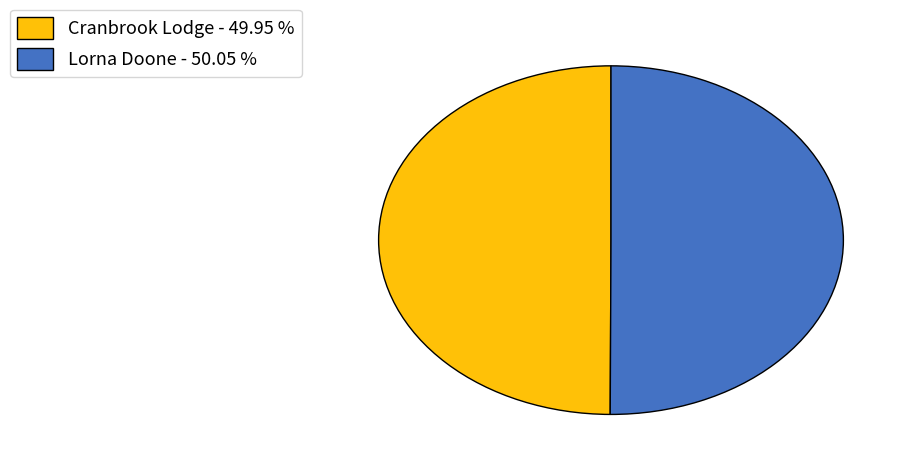

The Lorna Doone slice represents 42% of the pie. True or false?

False